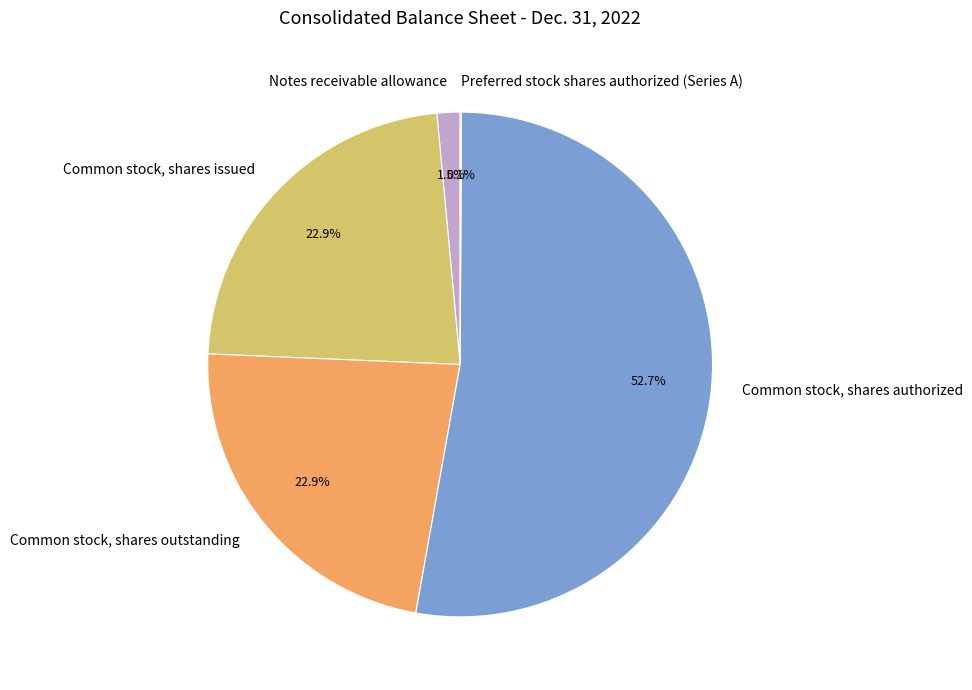

Which category has the biggest portion of the pie?

Common stock, shares authorized